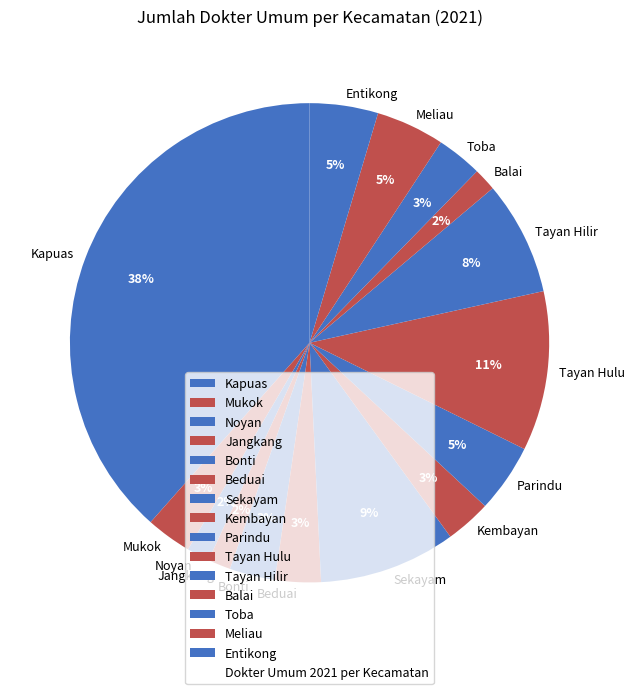

Count the number of slices in the pie.

15